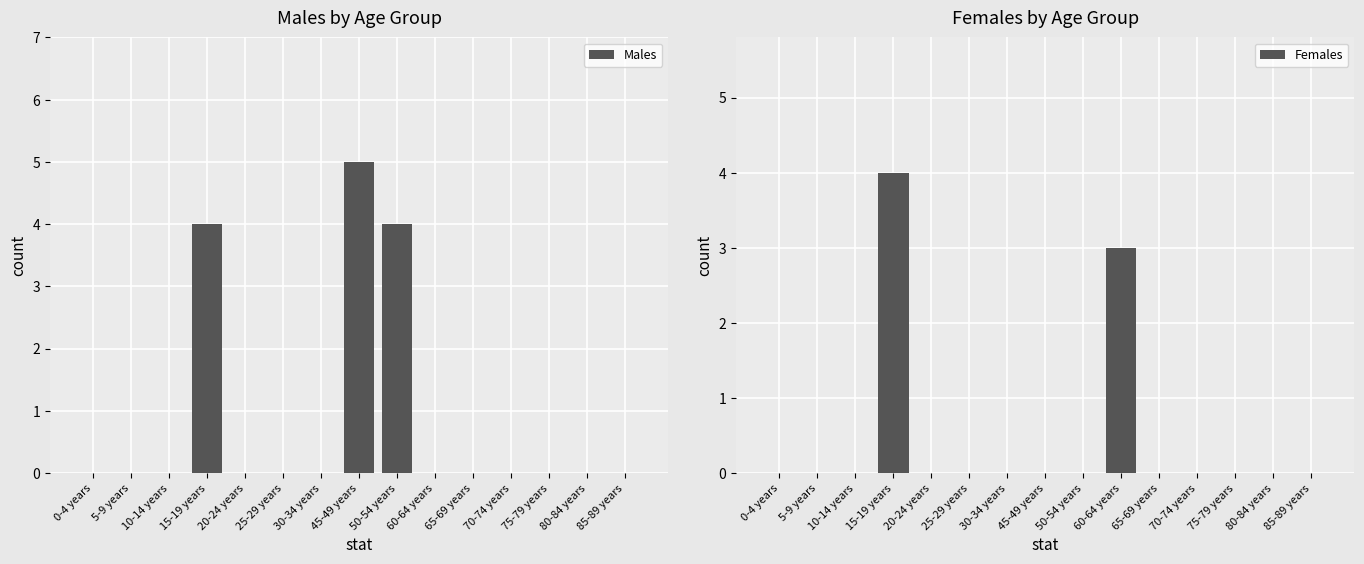

Which series has the widest spread of values?

Males